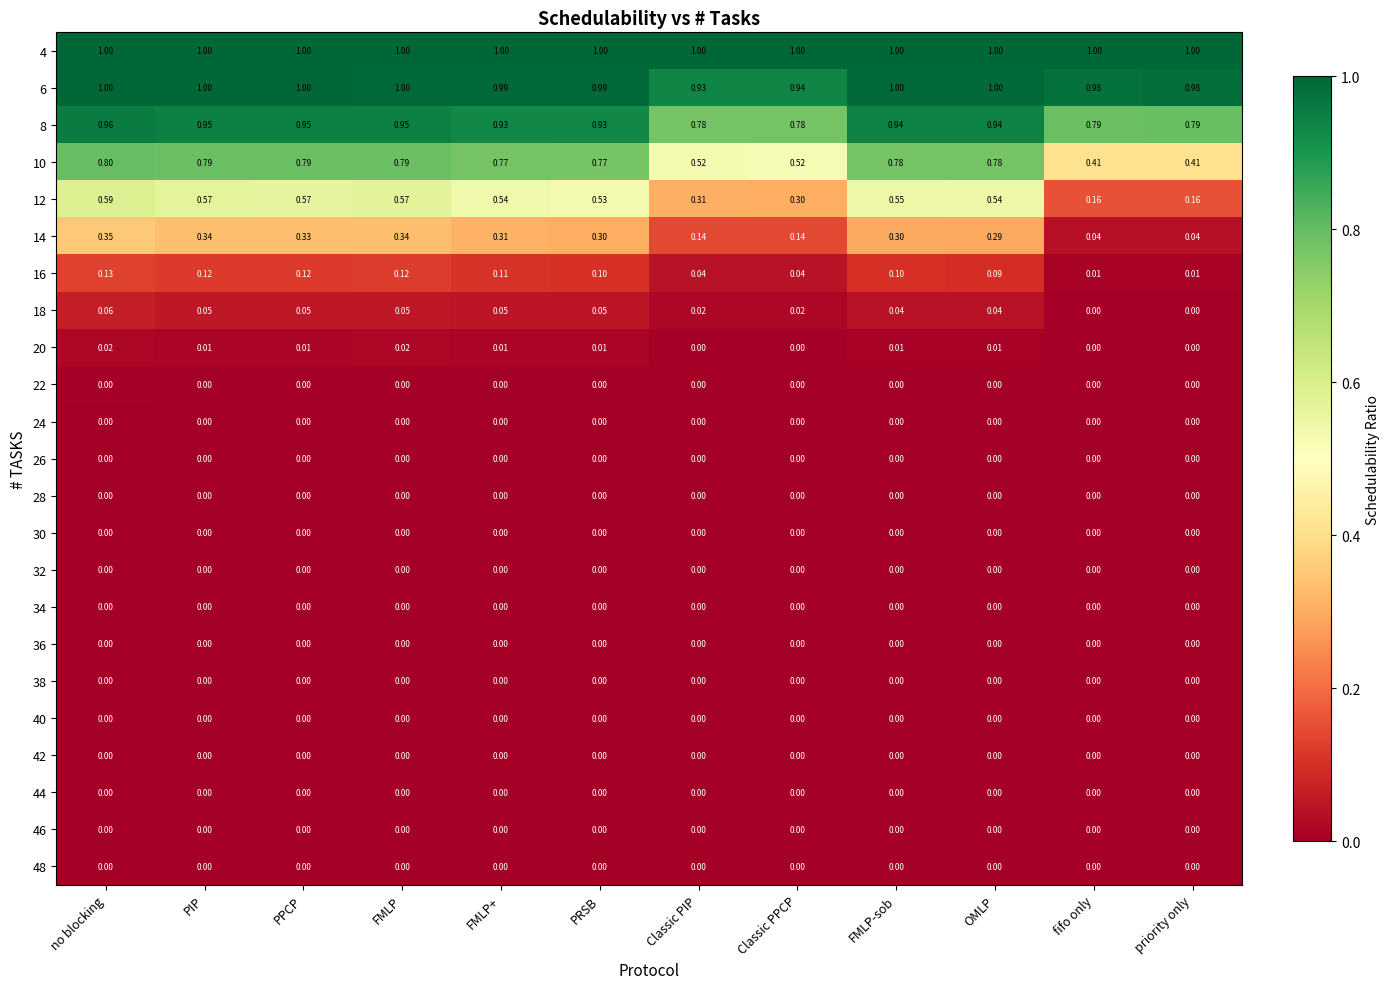

At which category is the sum across all series the highest?

no blocking